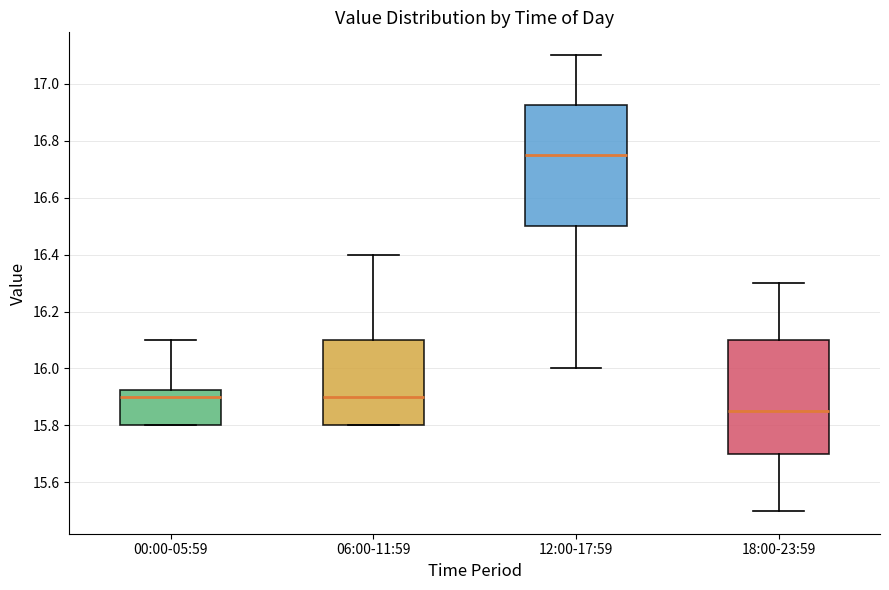

Reading left to right, read every box against the y-axis: the position of its median line, the range the box covers, and the ends of its whiskers. The values are not printed on the chart, so give them approximately, as read against the axis.

00:00-05:59: median 15.90, box 15.80 to 15.92, whiskers 15.80 to 16.10
06:00-11:59: median 15.90, box 15.80 to 16.10, whiskers 15.80 to 16.40
12:00-17:59: median 16.76, box 16.50 to 16.92, whiskers 16.00 to 17.10
18:00-23:59: median 15.86, box 15.70 to 16.10, whiskers 15.50 to 16.30